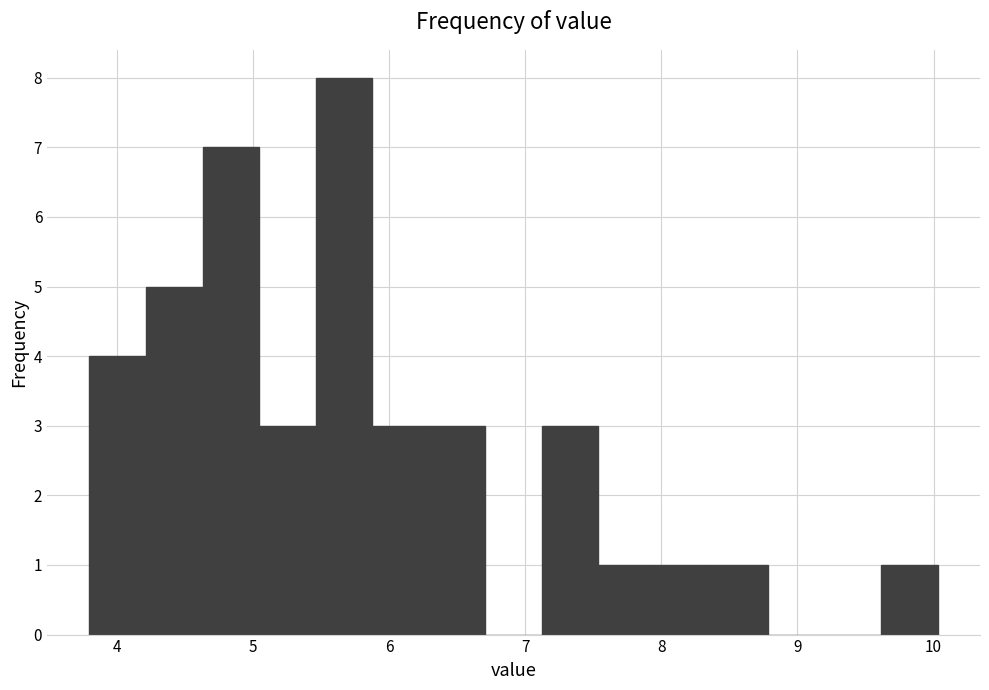

Reading left to right, transcribe this chart: for each bar, give the range it covers on the x-axis and its height. Neither the bar edges nor the heights are printed on the chart, so give them approximately, as read against the axes.

3.8 to 4.2: 4
4.2 to 4.6: 5
4.6 to 5.0: 7
5.0 to 5.5: 3
5.5 to 5.9: 8
5.9 to 6.3: 3
6.3 to 6.7: 3
6.7 to 7.1: 0
7.1 to 7.5: 3
7.5 to 8.0: 1
8.0 to 8.4: 1
8.4 to 8.8: 1
8.8 to 9.2: 0
9.2 to 9.6: 0
9.6 to 10.0: 1